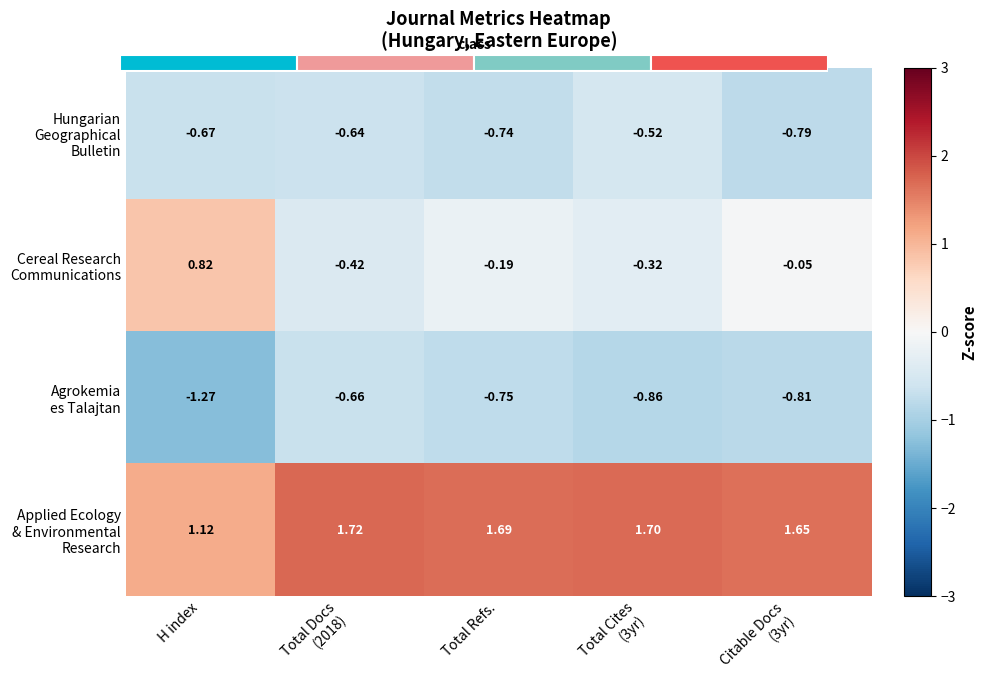

What is the average value of the Agrokemia es Talajtan series?

-0.9